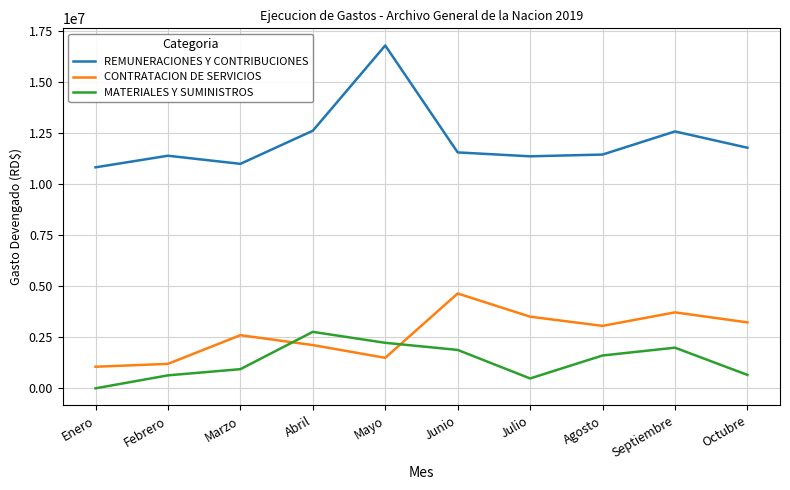

What is the difference between the MATERIALES Y SUMINISTROS values at Junio and Mayo?

347331.6